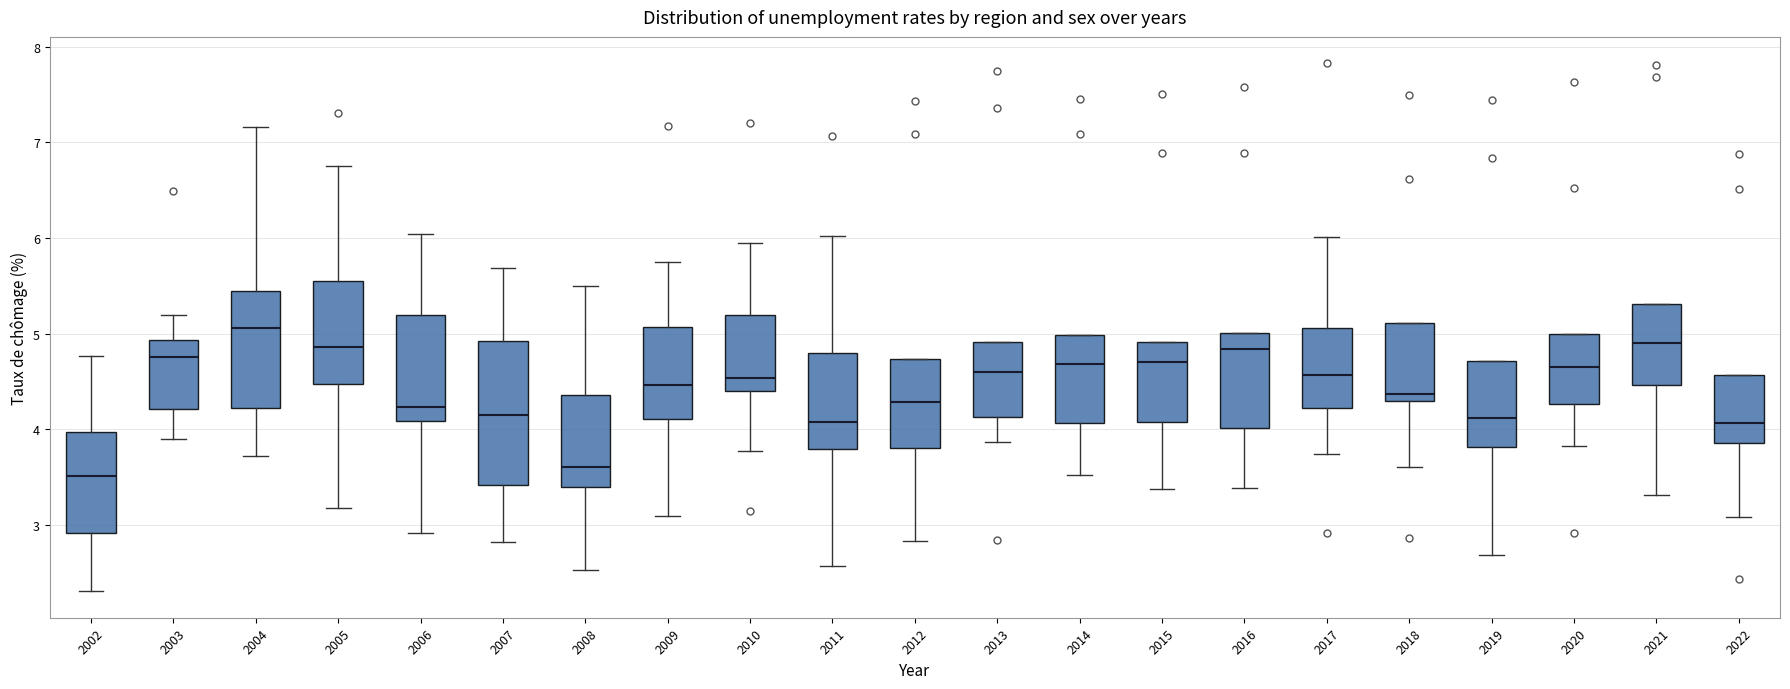

Where does the lower whisker of the box at x = 2010 end on the y-axis? The values are not printed on the chart, so give them approximately, as read against the axis.

3.8